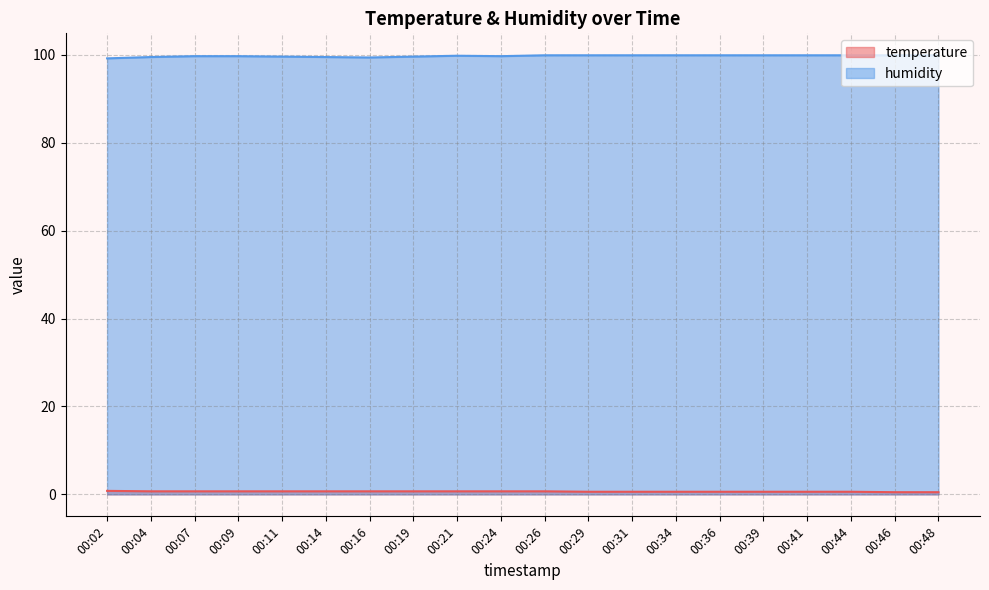

Rank the categories by humidity value from highest to lowest.

00:26, 00:29, 00:31, 00:34, 00:36, 00:39, 00:41, 00:44, 00:46, 00:48, 00:21, 00:07, 00:09, 00:24, 00:11, 00:19, 00:04, 00:14, 00:16, 00:02